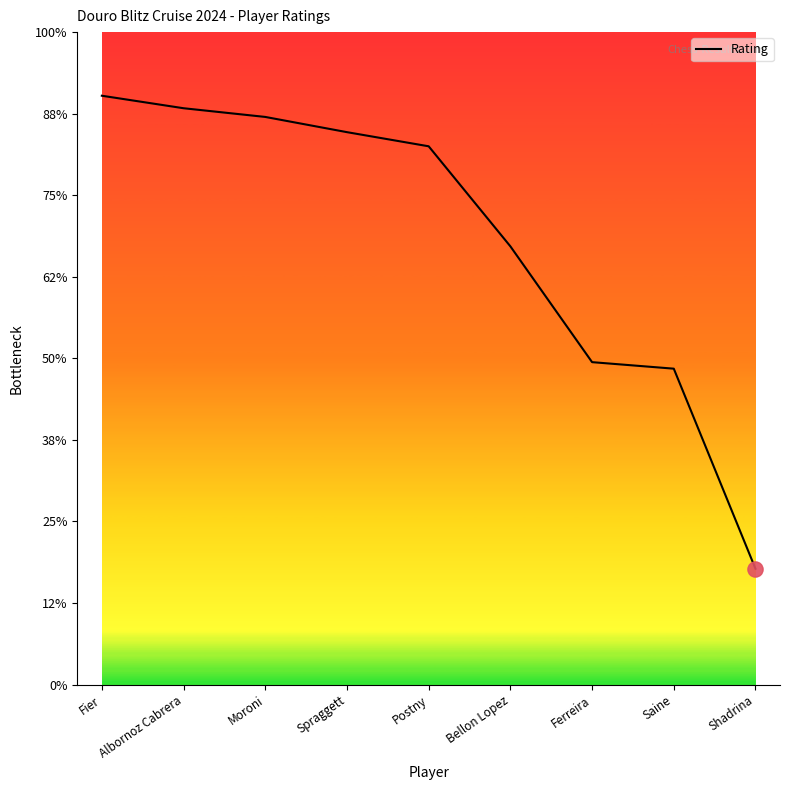

Between Bellon Lopez and Shadrina, which is larger?

Bellon Lopez